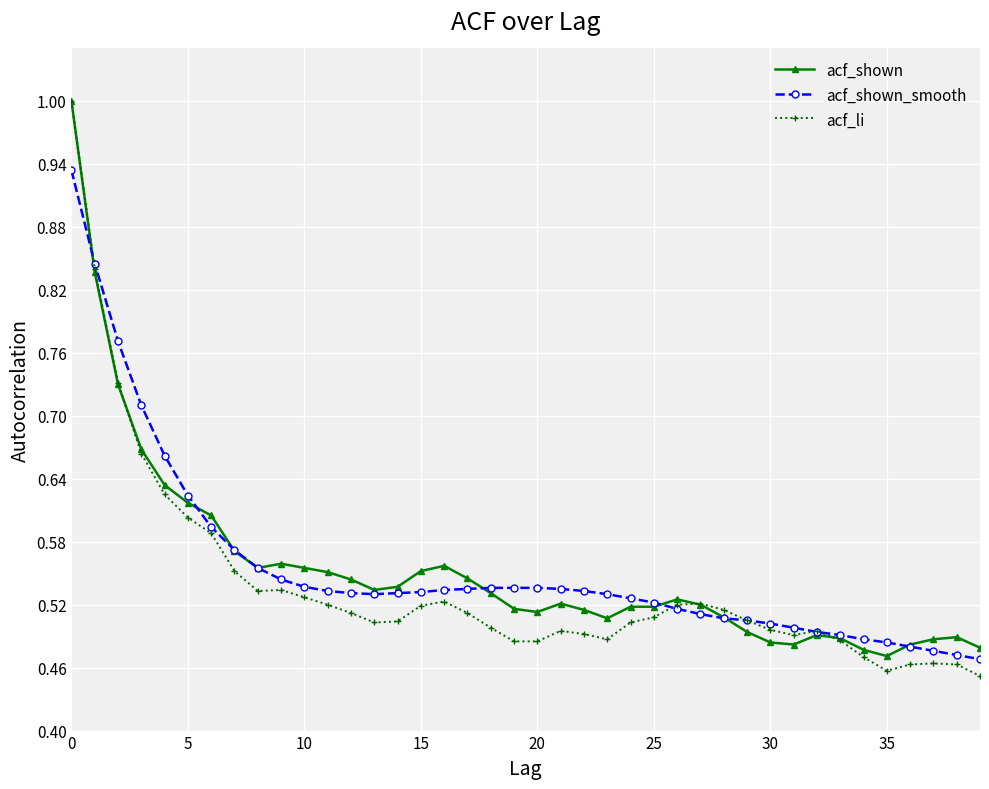

At how many categories does at least one series exceed 0?

40